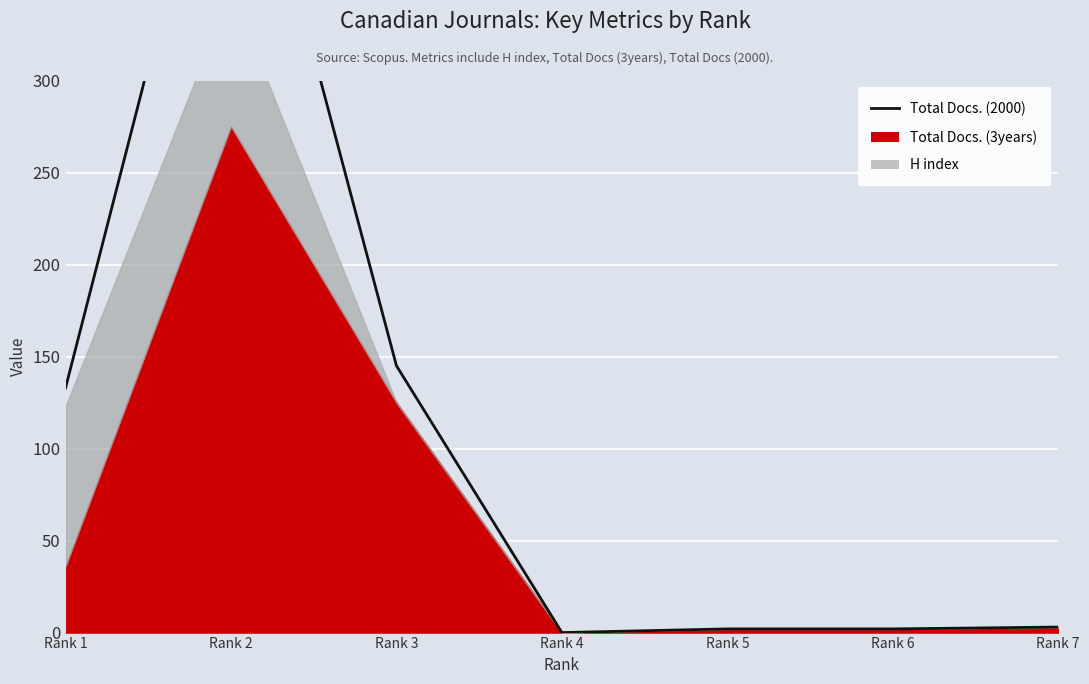

What is the ratio of the value at Rank 1 to the value at Rank 6?

66.5